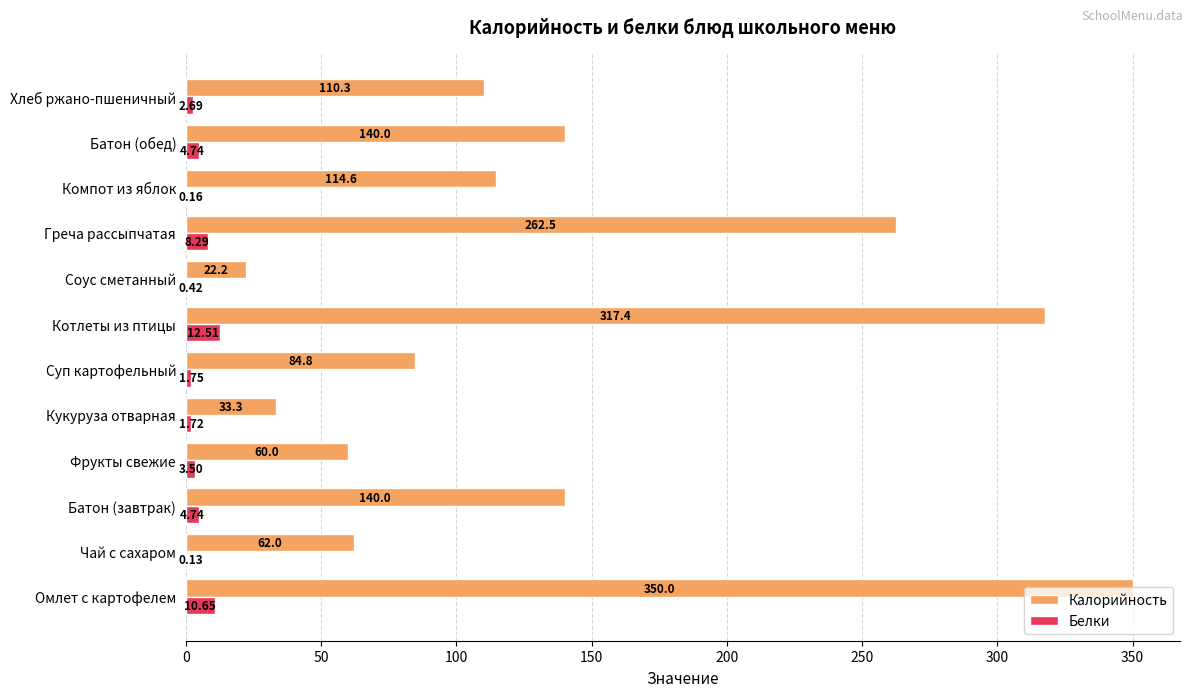

What is the sum of the Калорийность values at Суп картофельный and Кукуруза отварная?

118.1